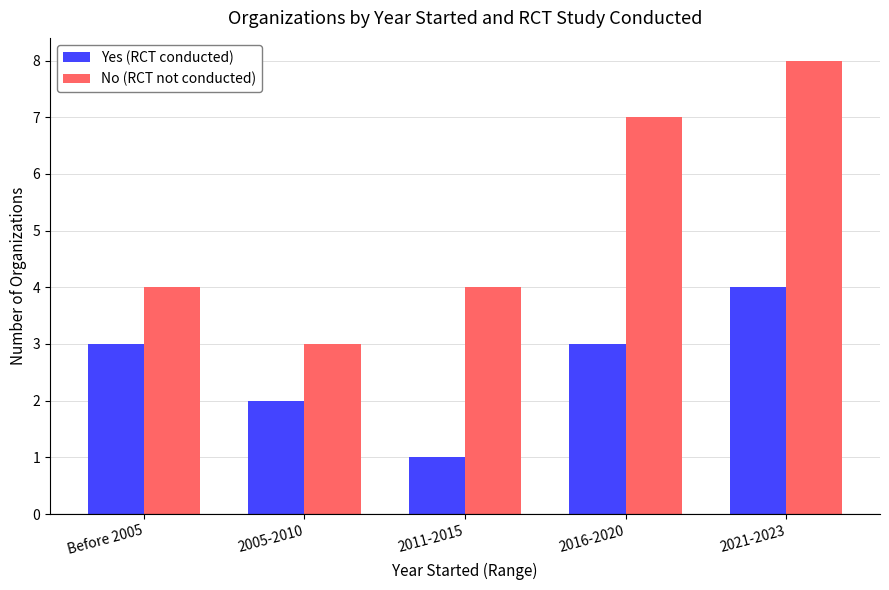

Between Before 2005 and 2011-2015, which series saw the biggest shift?

Yes (RCT conducted)